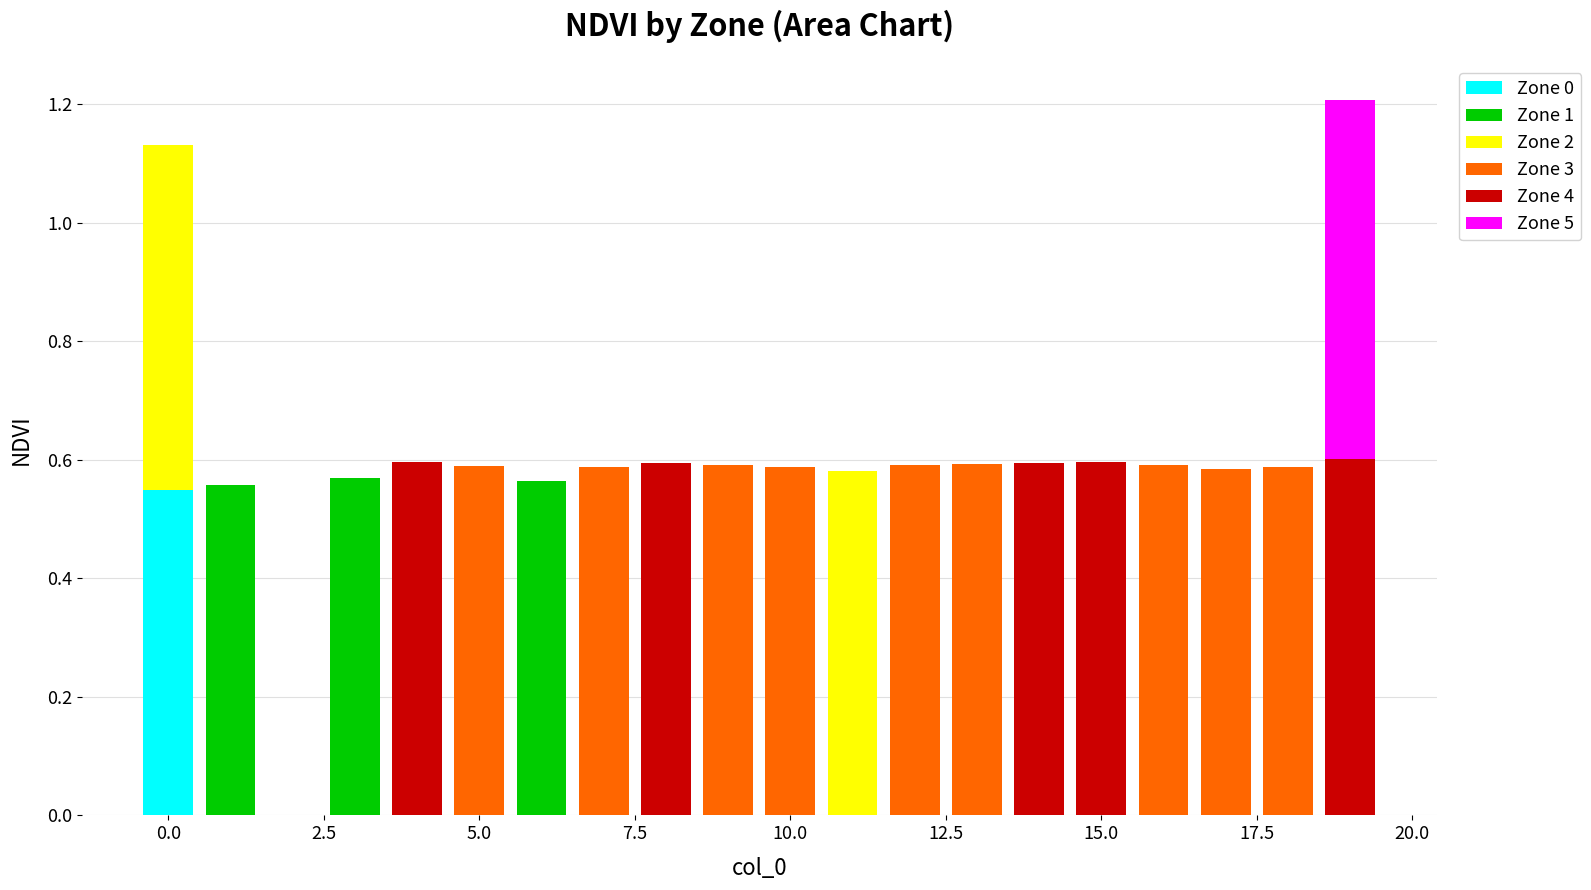

What are all the series names shown in the legend?

Zone 0, Zone 1, Zone 2, Zone 3, Zone 4, Zone 5